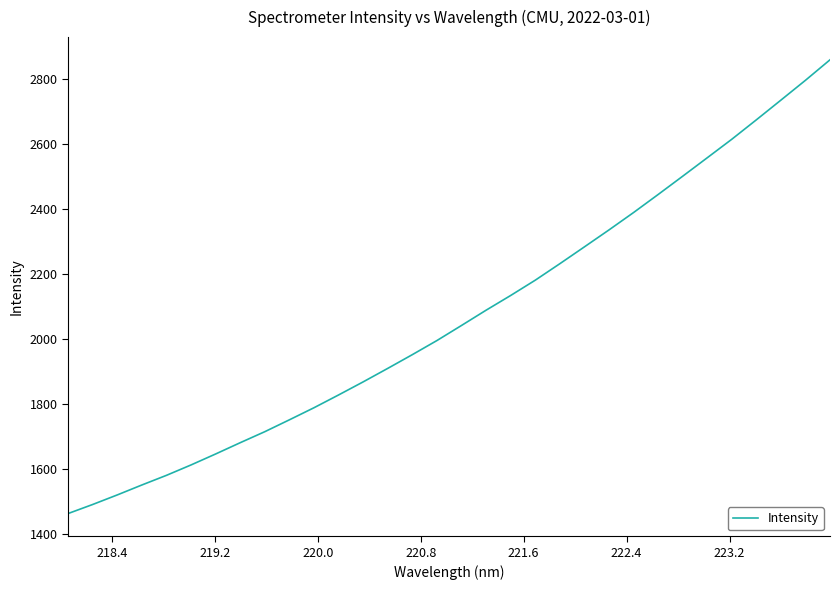

What is the minimum value shown in the chart?

1462.1